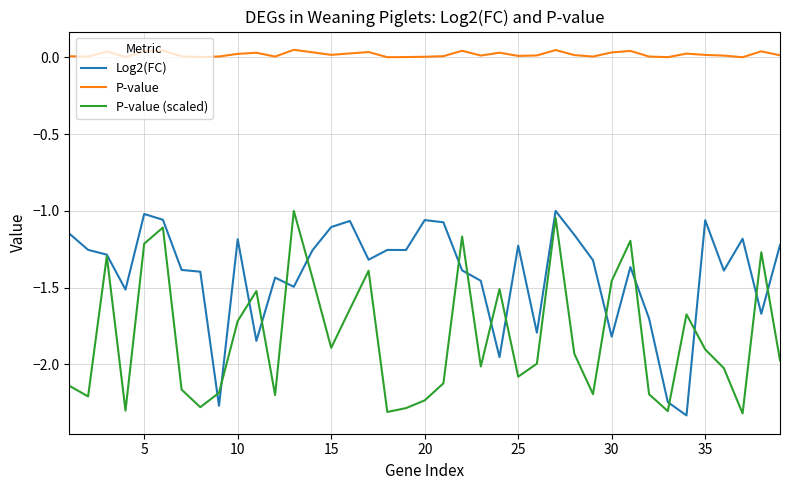

Does the chart have visible grid lines?

Yes